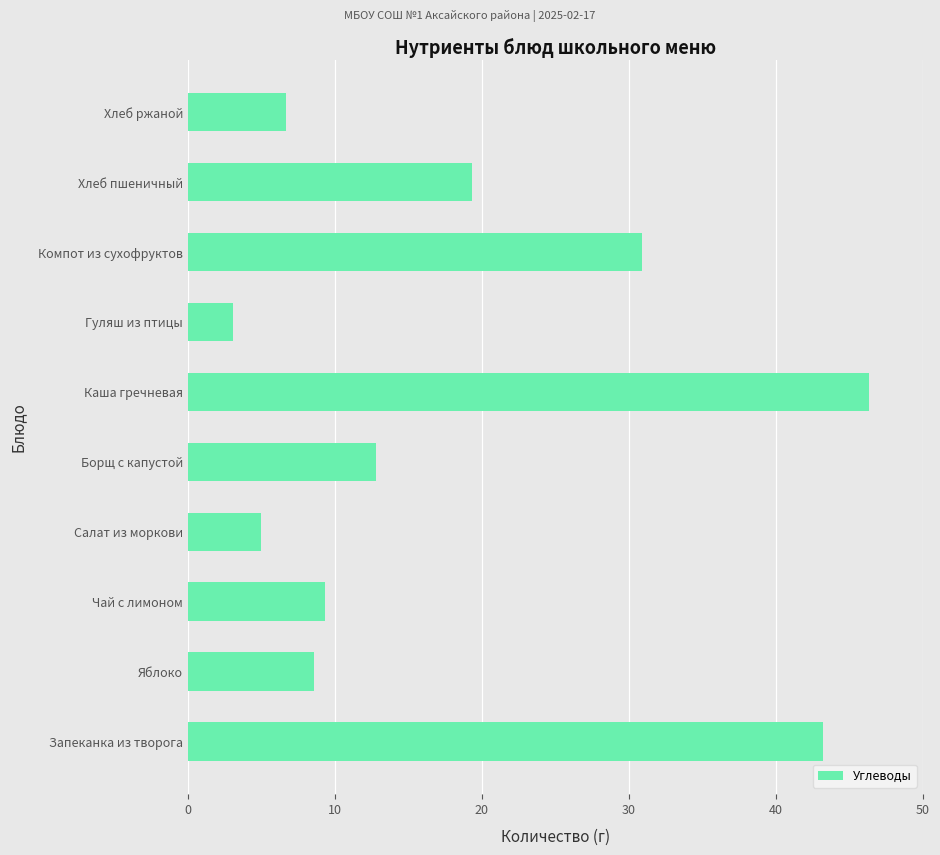

What is the sum of the values at Чай с лимоном and Борщ с капустой?

22.1